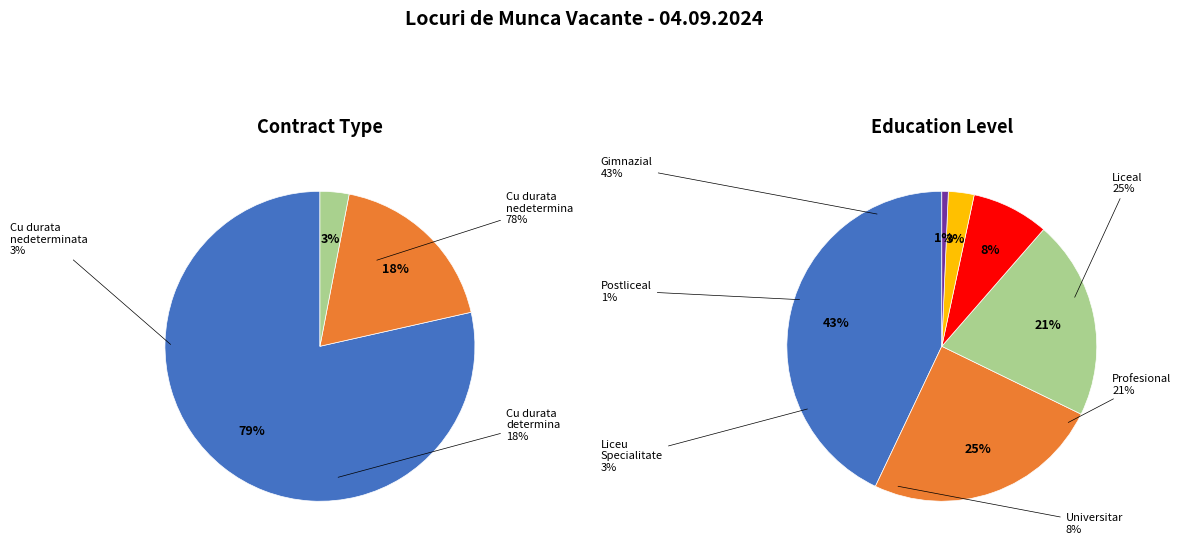

Count the number of slices in the pie.

6